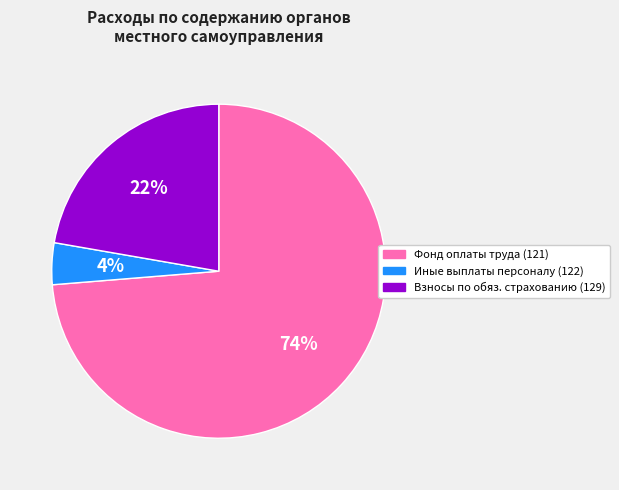

To the nearest percent, what is the difference between the largest and smallest slice percentages?

70%